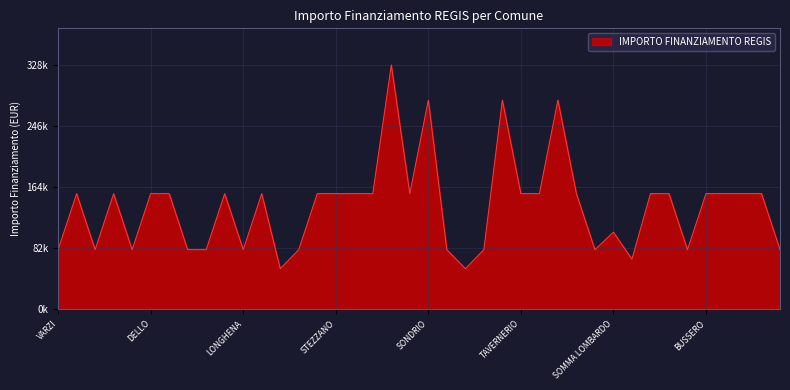

What is the minimum value shown in the chart?

54412